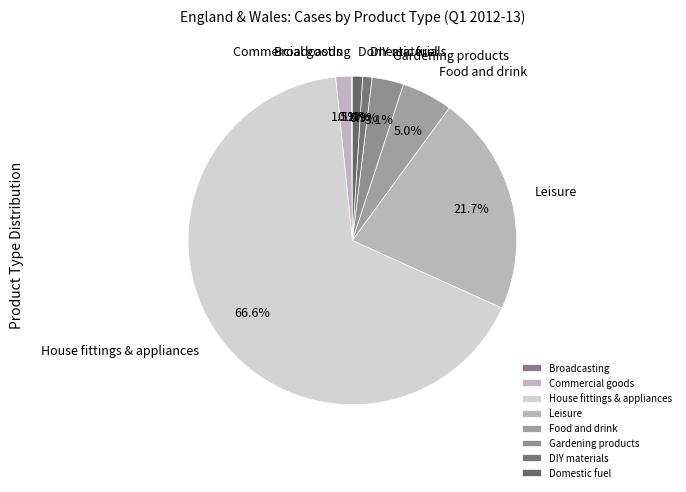

What is the majority slice?

House fittings & appliances